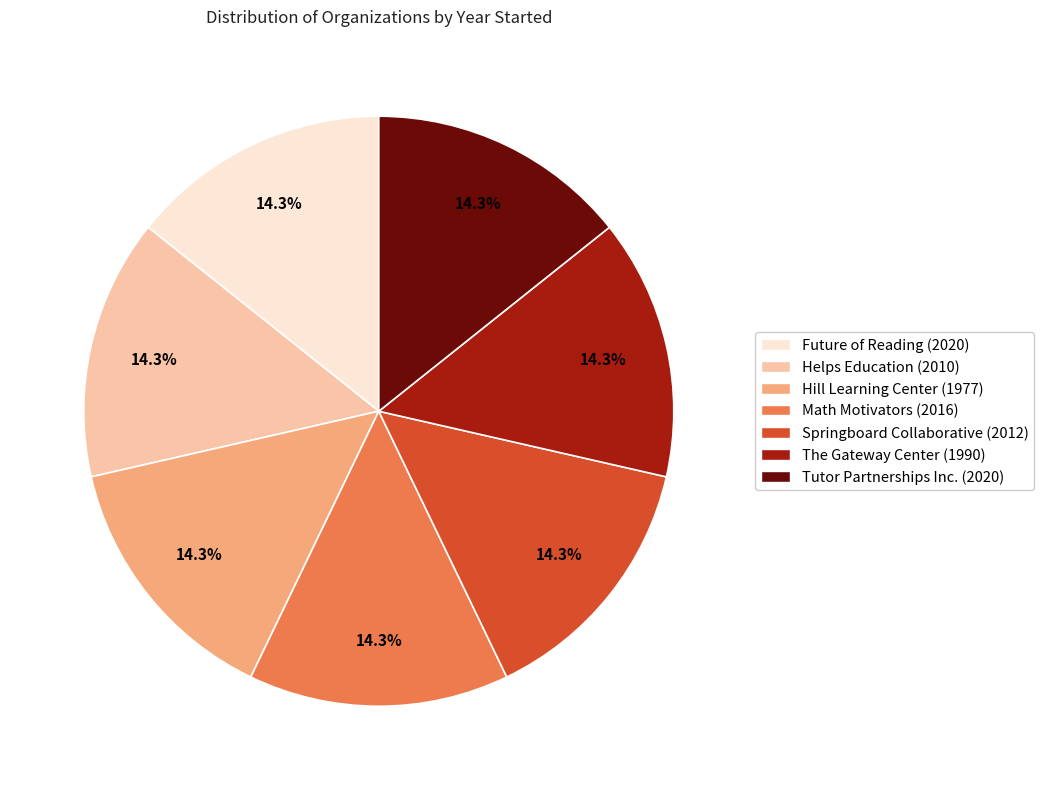

Is there a majority slice in this chart?

No